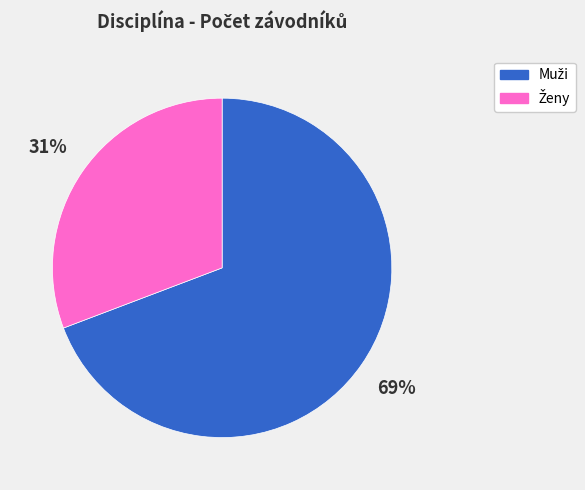

How many slices are in this pie chart?

2